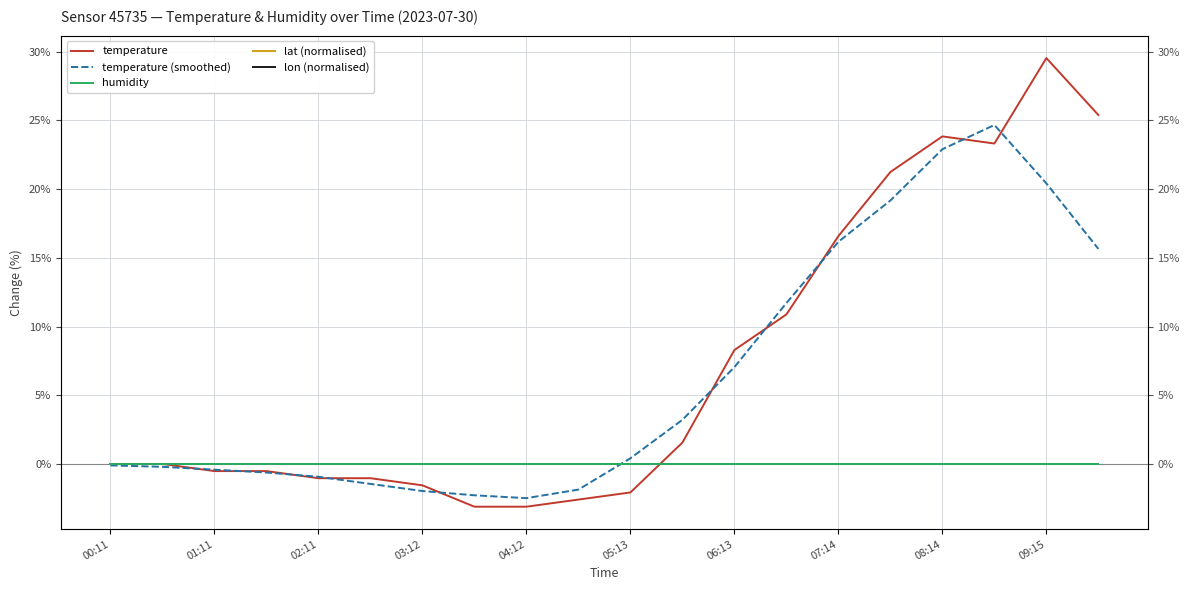

At 19, list the series in order from smallest to largest.

humidity, lat (normalised), lon (normalised), temperature (smoothed), temperature